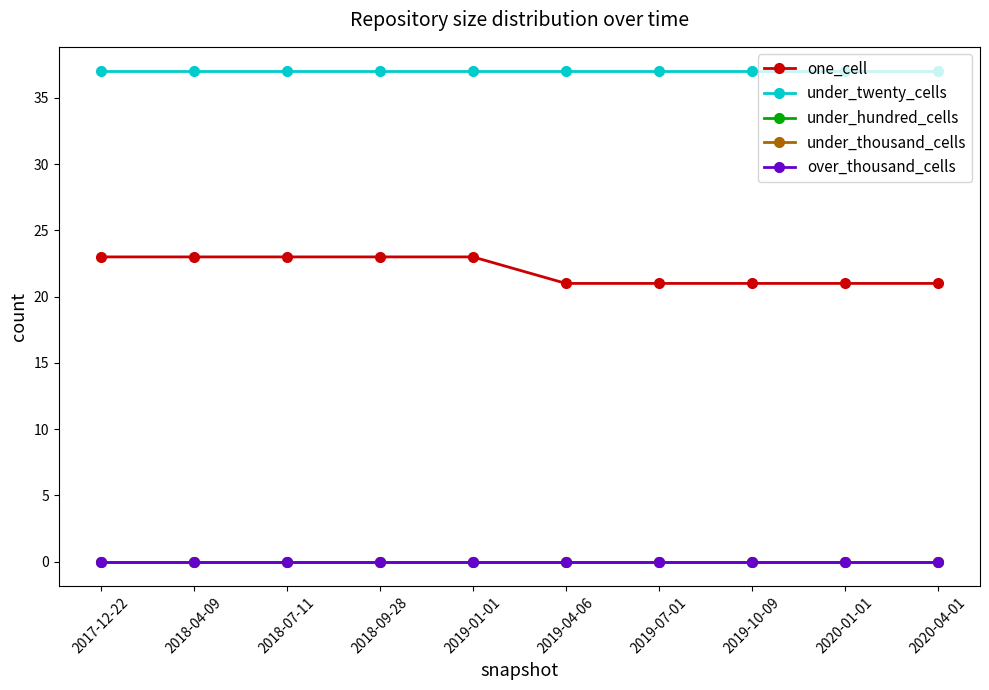

What position from the left is 2018-07-11?

3